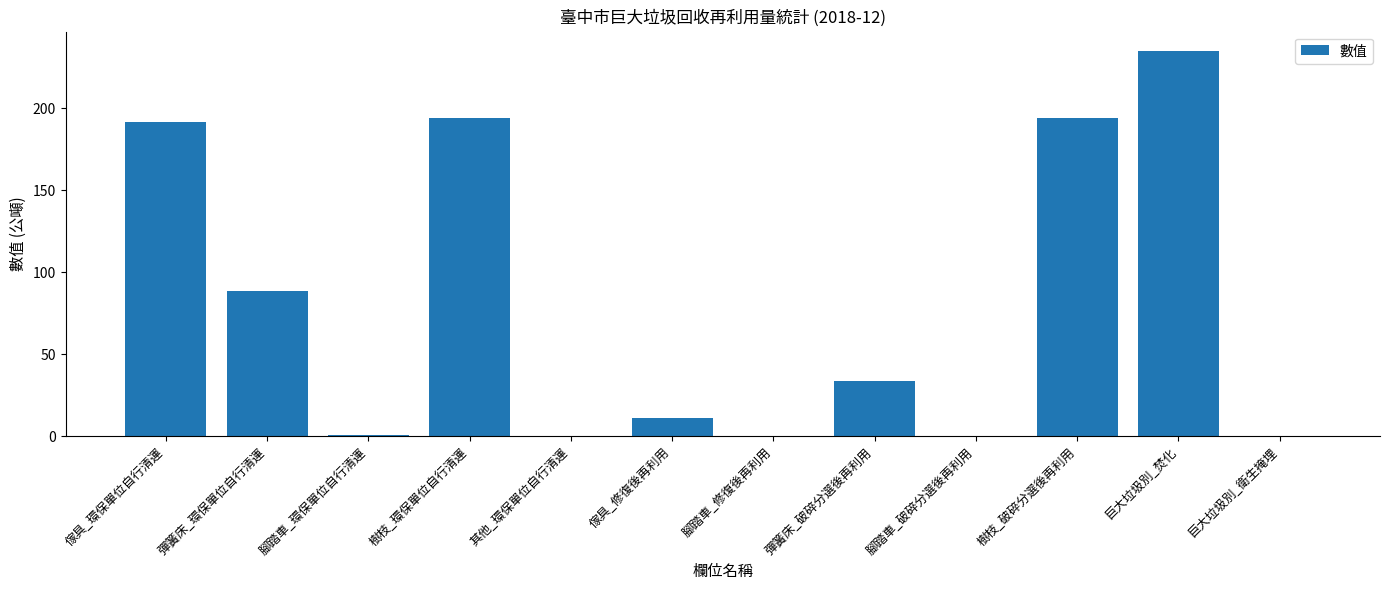

What is the sum of all values?

950.9